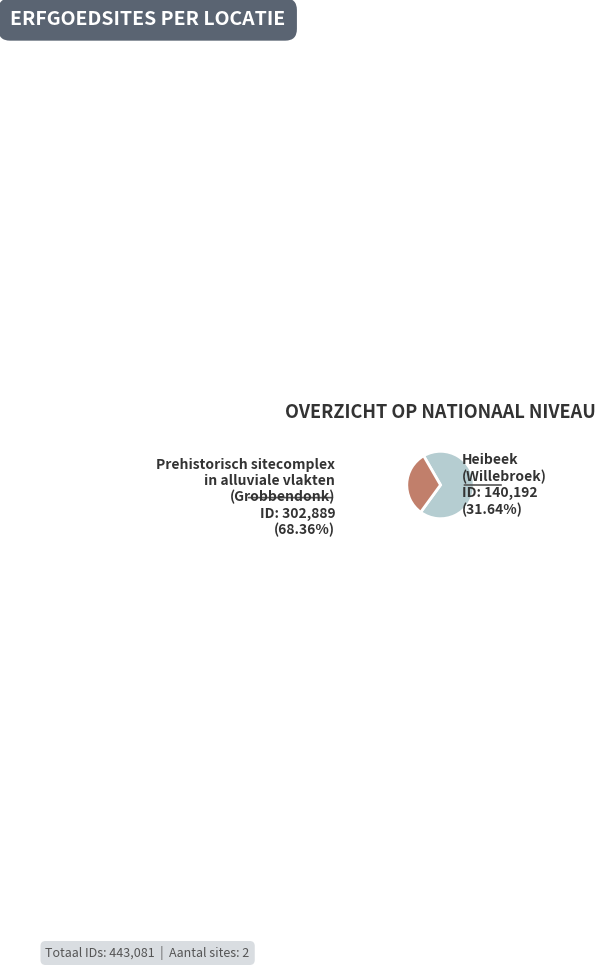

Is there a majority slice in this chart?

Yes